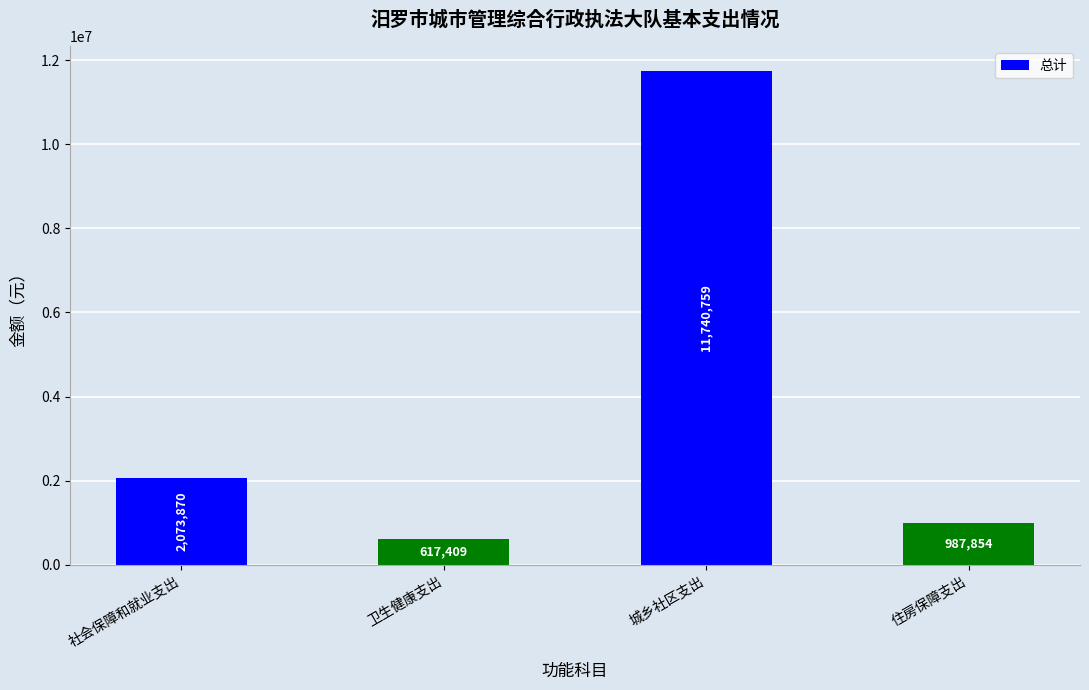

The value at 城乡社区支出 is 16594597.3. True or false?

False